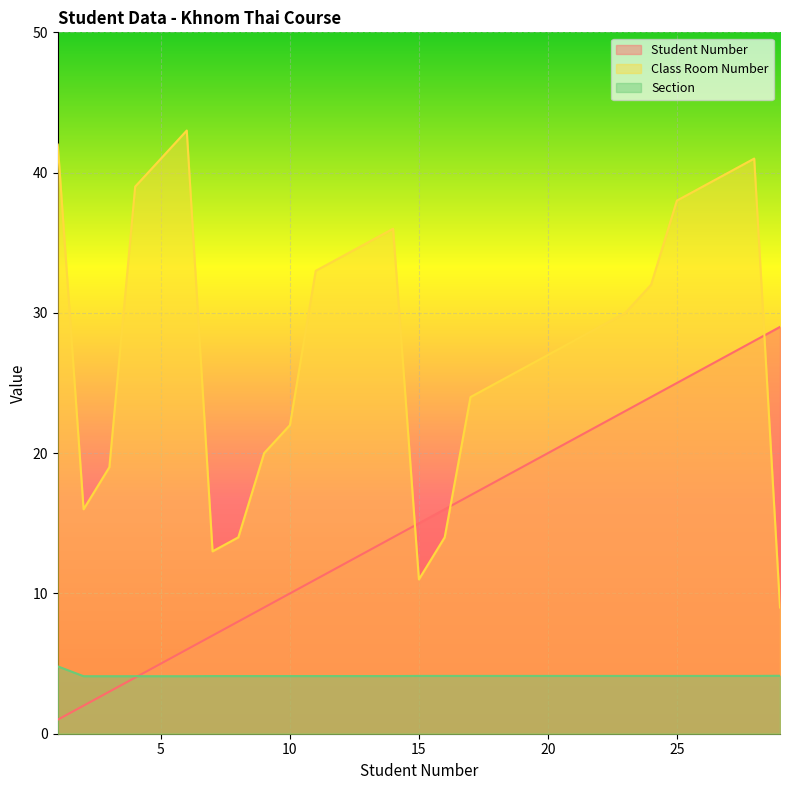

The Student Number series shows 2.0 at 2. True or false?

True